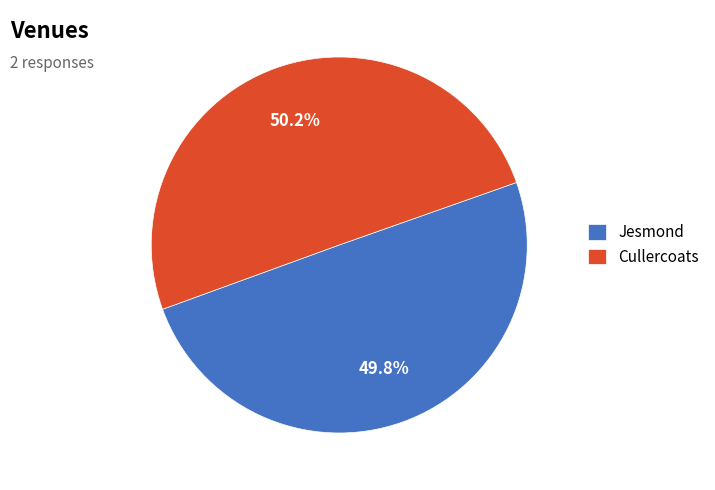

To the nearest percent, what is the average slice percentage?

50%